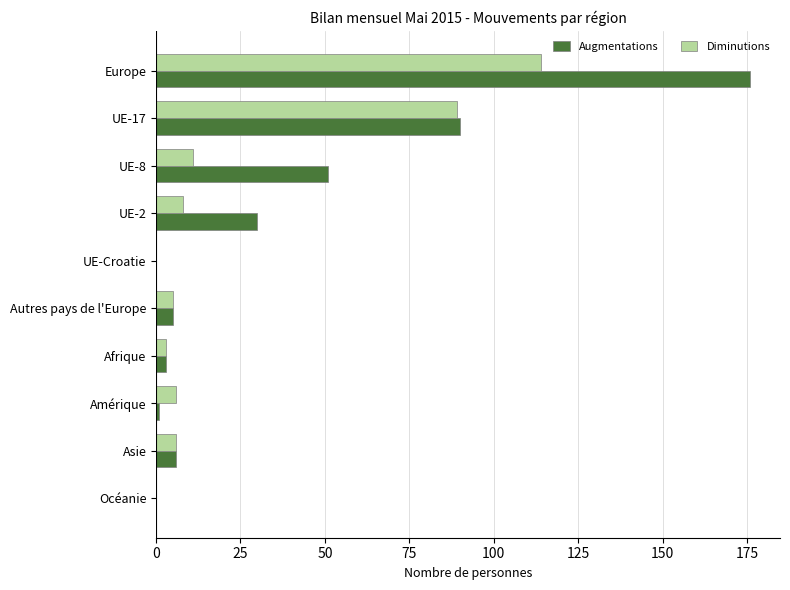

What are all the series names shown in the legend?

Augmentations, Diminutions